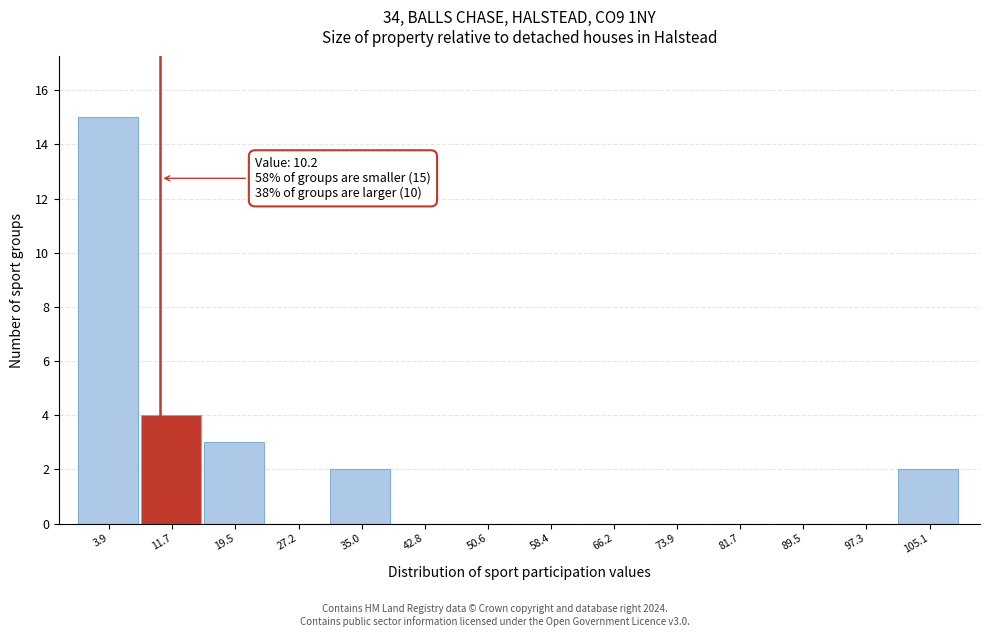

Over which range of the x-axis is the bar tallest?

0 to 8